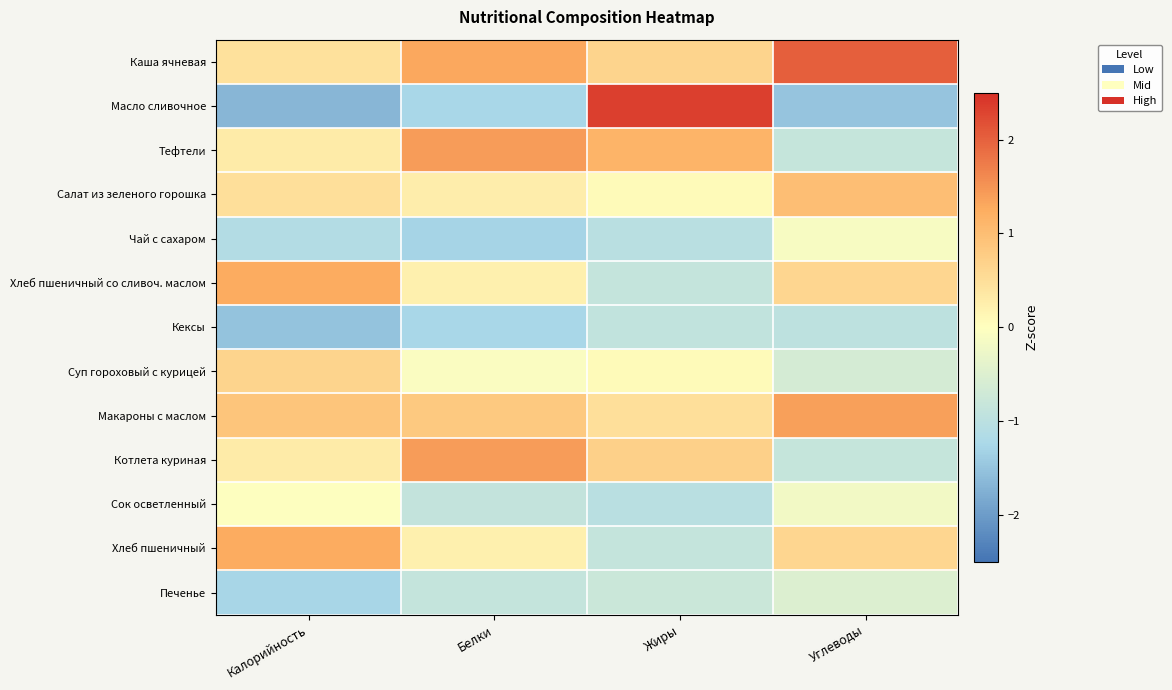

At how many categories does at least one series exceed 0?

4